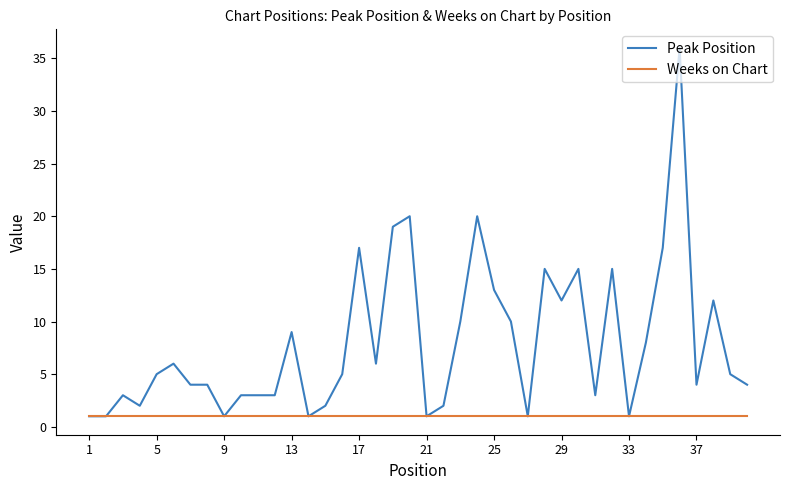

Rank the series by their maximum value, from highest to lowest.

Peak Position, Weeks on Chart